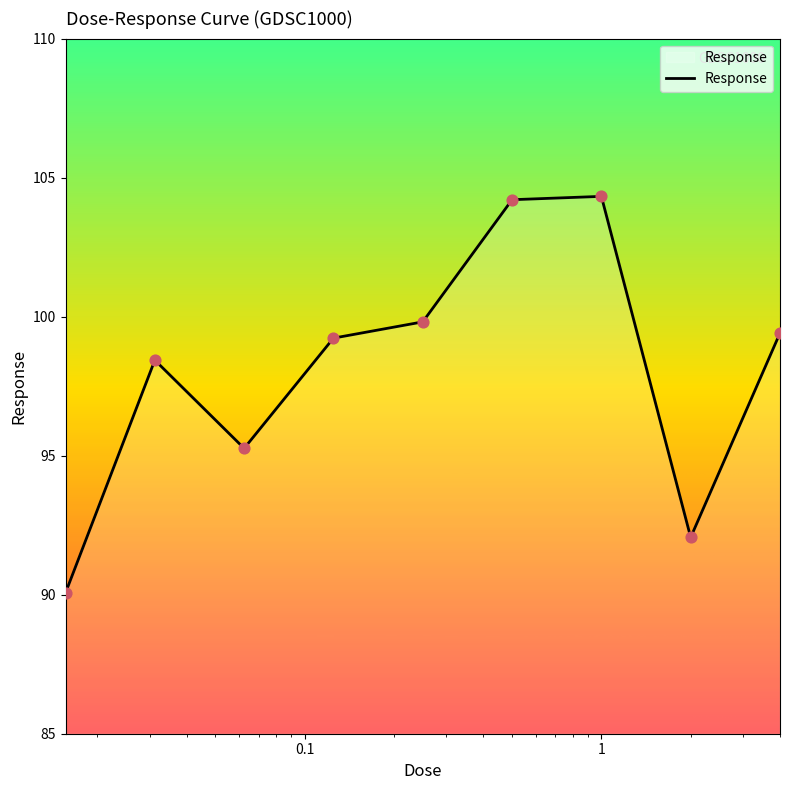

What is the maximum value shown in the chart?

104.3